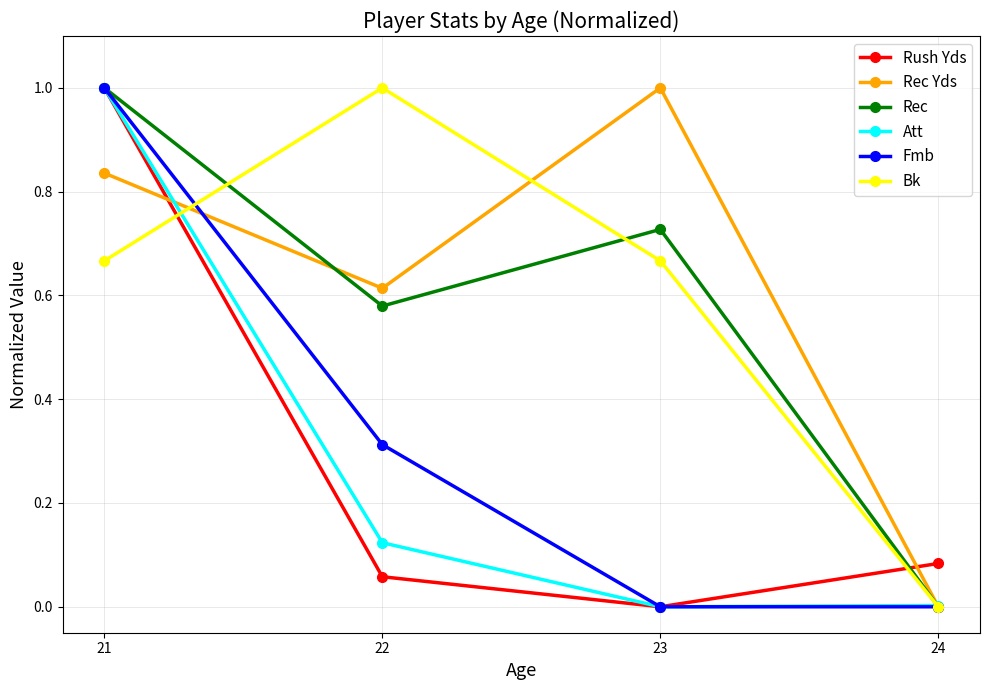

The Rec Yds series shows 0.0 at 24. True or false?

True